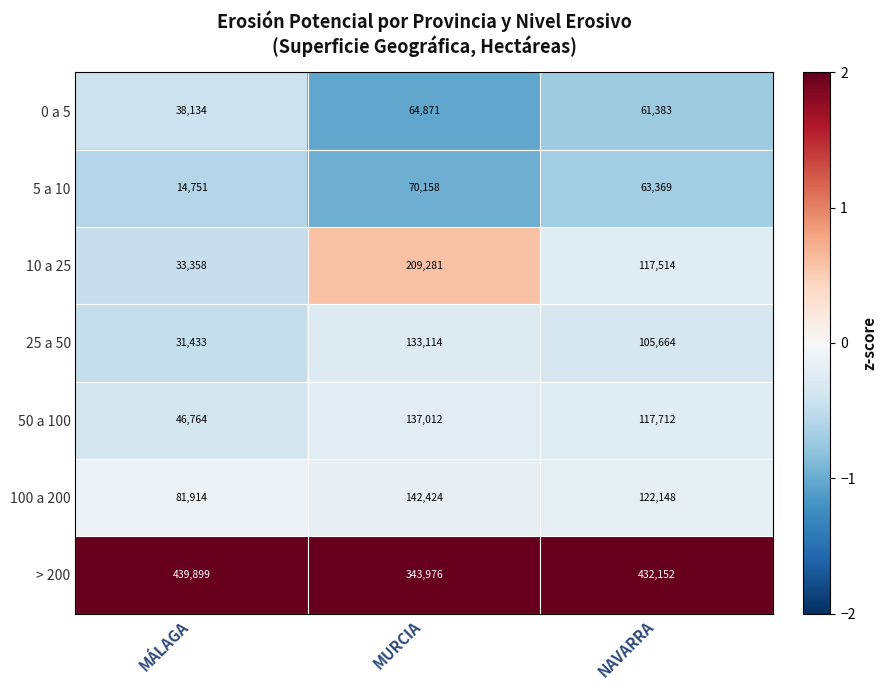

Is it true that 10 a 25 equals 107276 at MURCIA?

False